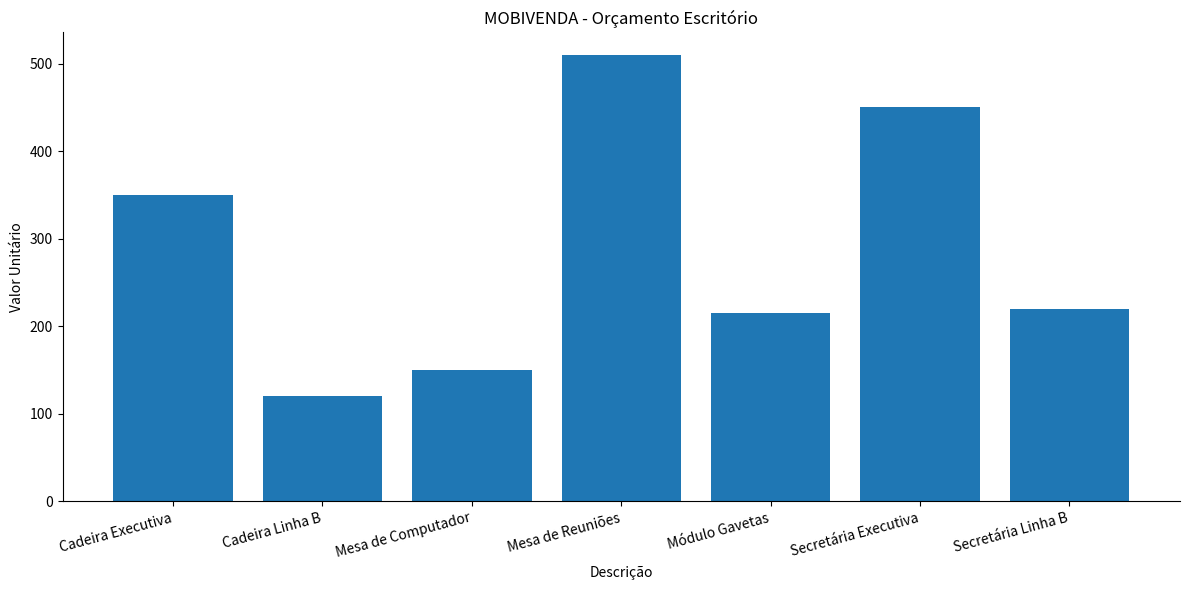

List the labels in order of value, smallest first.

Cadeira Linha B, Mesa de Computador, Módulo Gavetas, Secretária Linha B, Cadeira Executiva, Secretária Executiva, Mesa de Reuniões